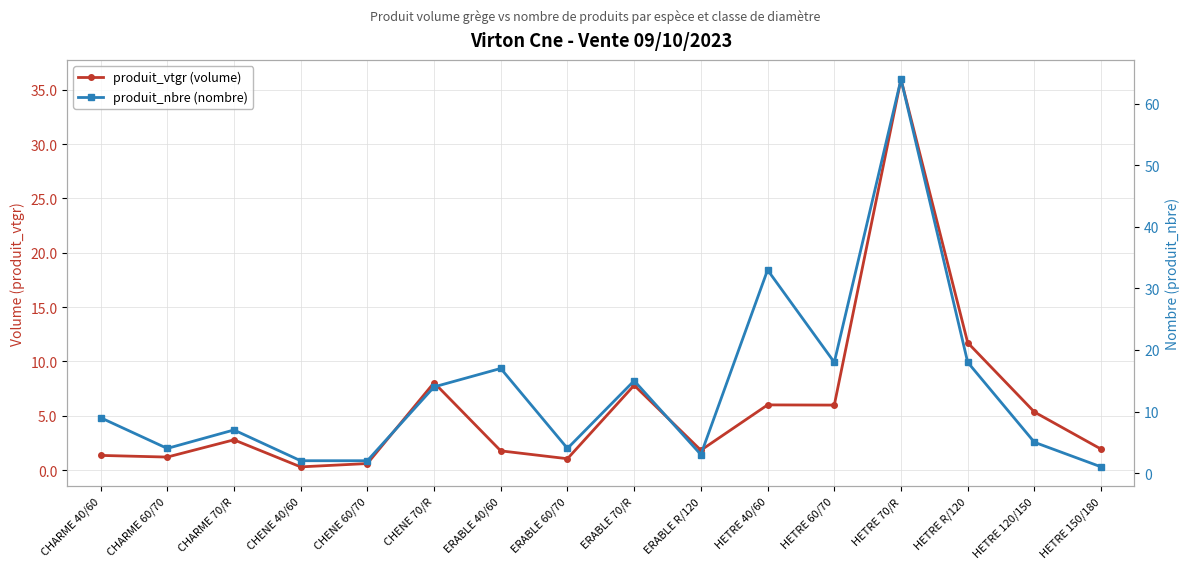

What is the difference between the maximum and minimum values in the produit_vtgr (volume) series?

35.7